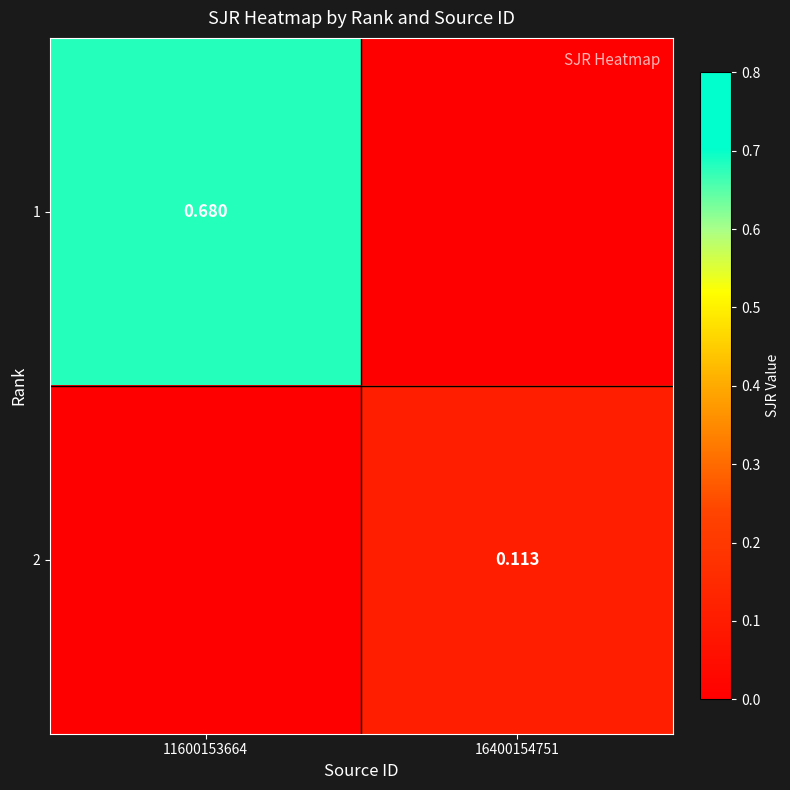

What is the greatest value displayed?

0.7